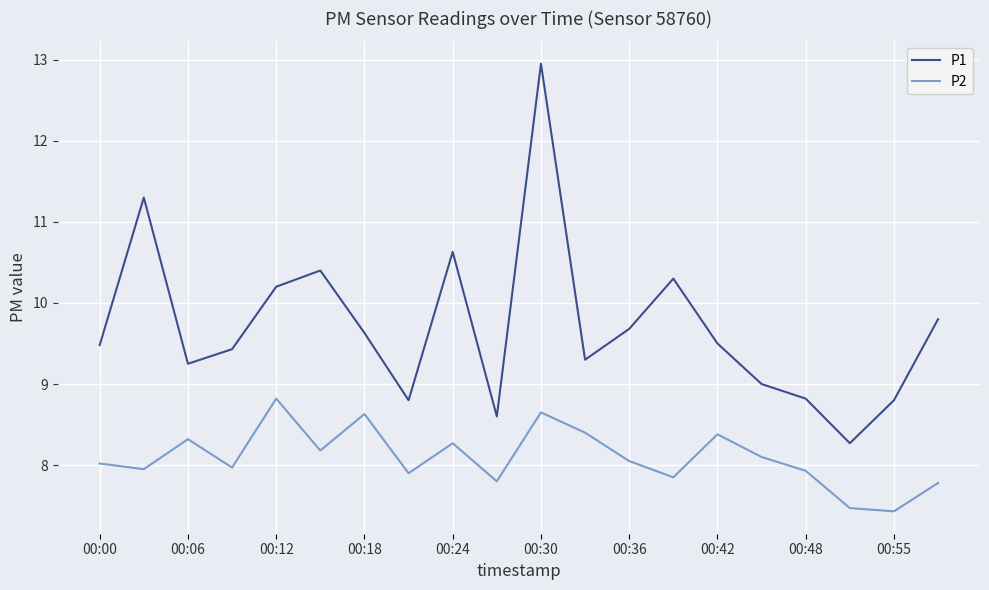

What is the average value of the P1 series?

9.7